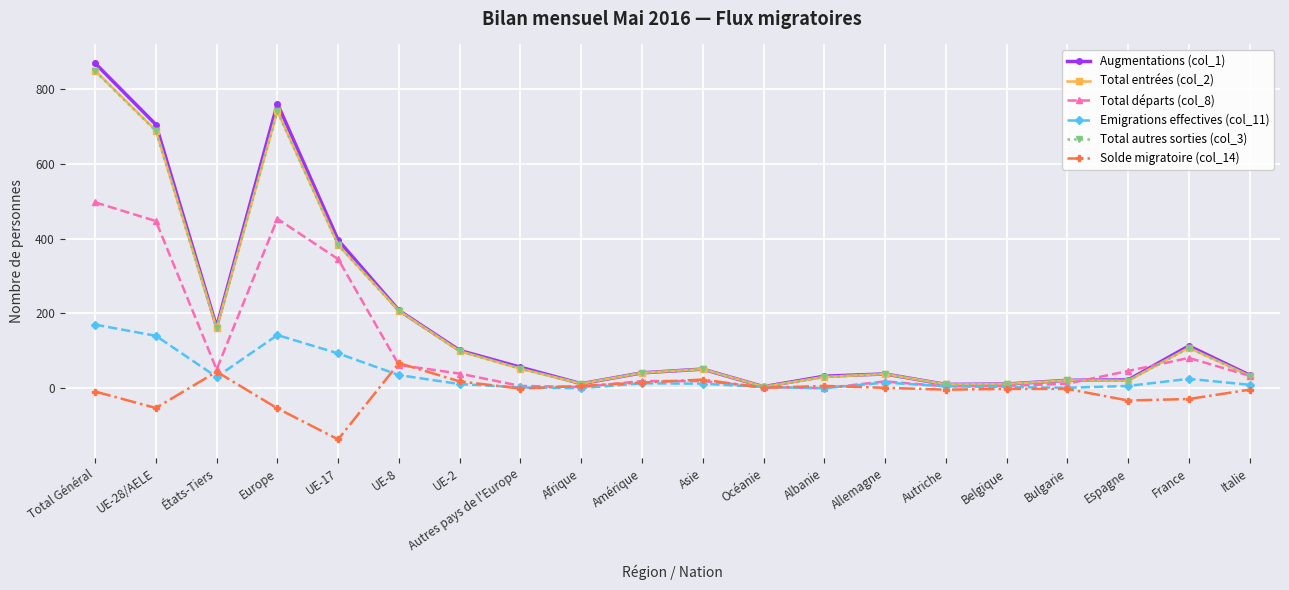

At how many categories does at least one series exceed 254?

4